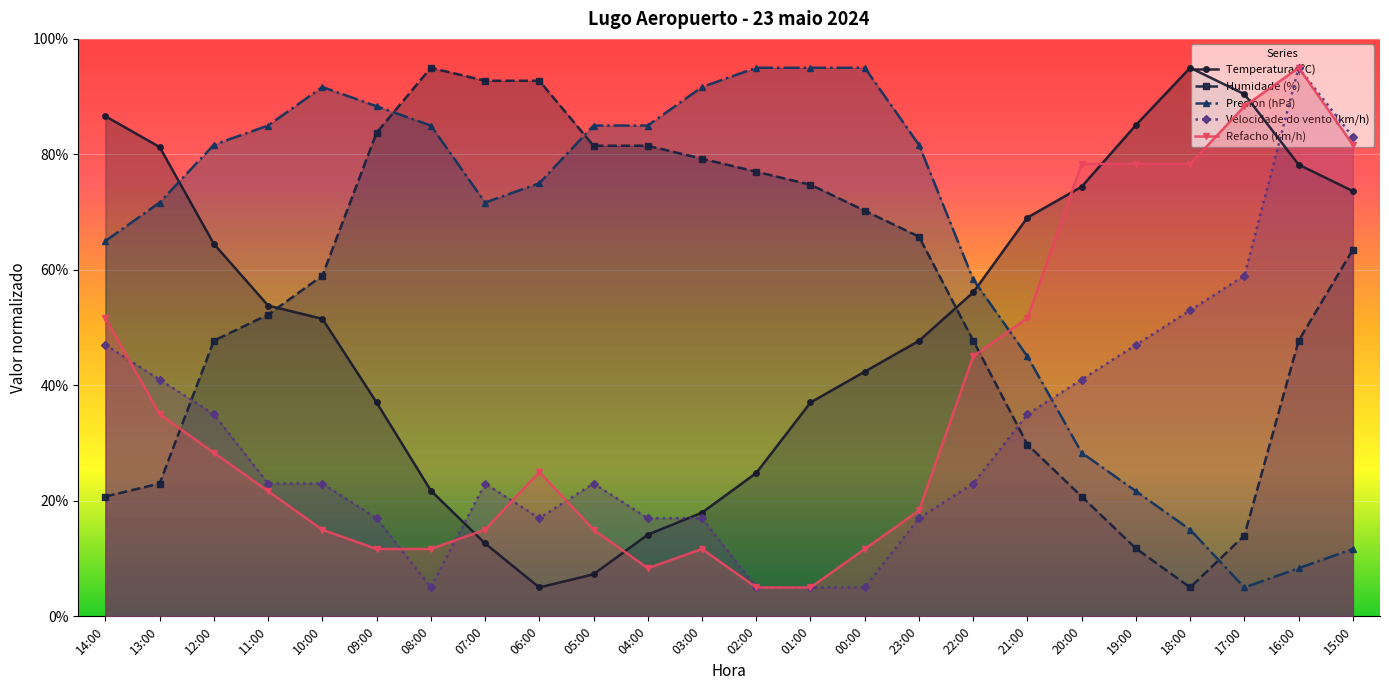

At which label does Velocidade do vento (km/h) reach its peak?

16:00